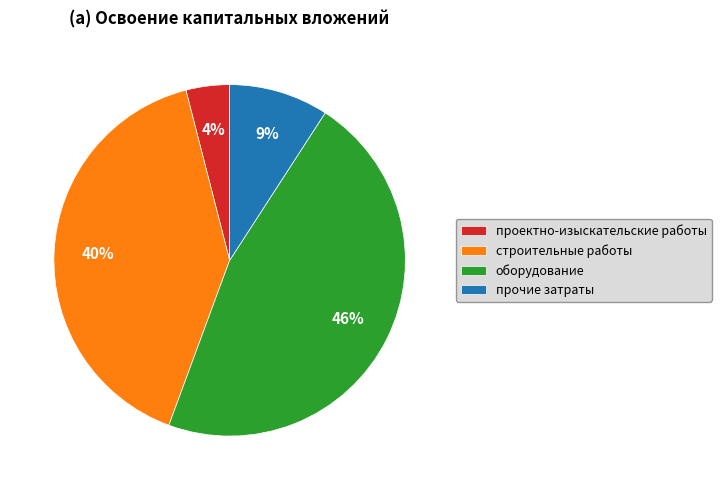

To the nearest percent, what is the average slice percentage?

25%